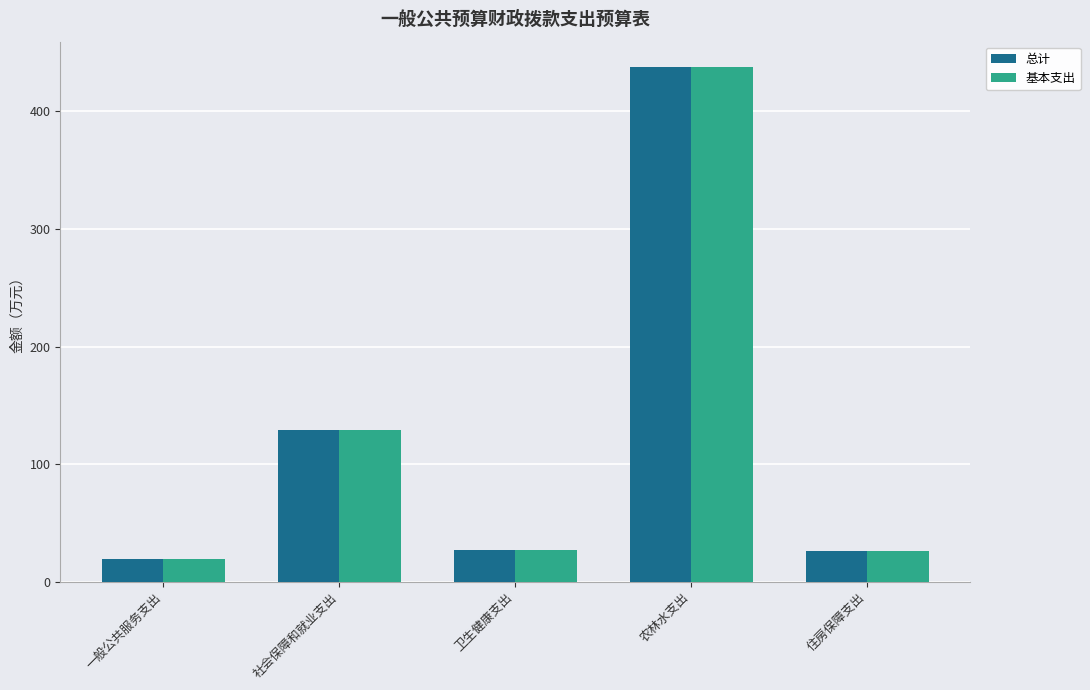

What is the label of the 4th bar from the right?

社会保障和就业支出